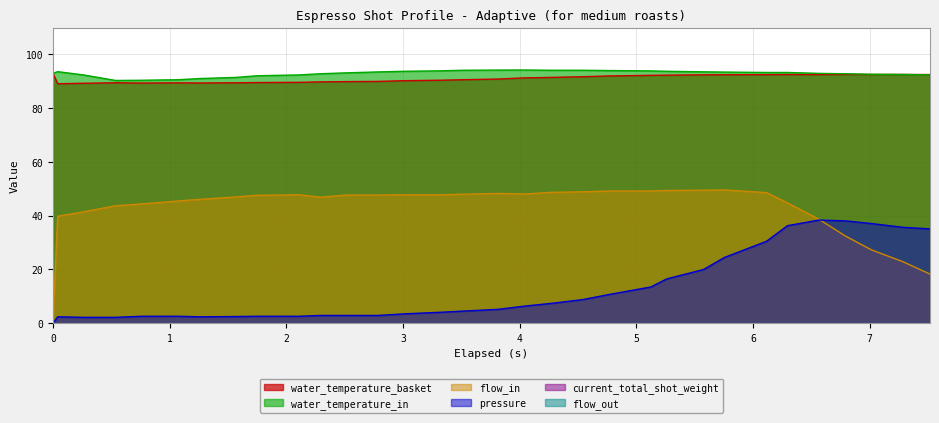

The value of water_temperature_basket at 4.046 is 91.3. True or false?

True